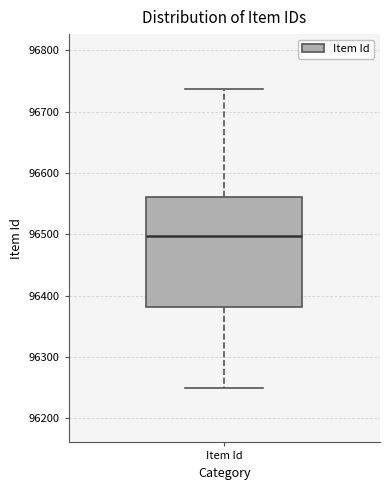

Read this box plot against the y-axis: the position of the median line, the range covered by the box, and the ends of both whiskers. The values are not printed on the chart, so give them approximately, as read against the axis.

median 96500, box 96380 to 96560, whiskers 96250 to 96740